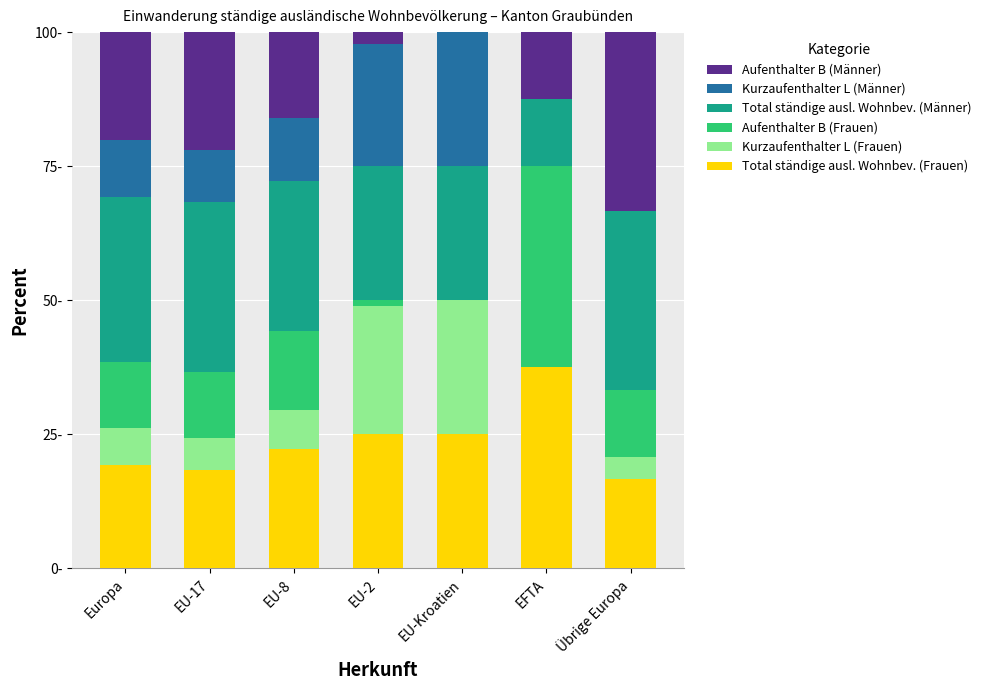

What are all the series names shown in the legend?

Aufenthalter B (Männer), Kurzaufenthalter L (Männer), Total ständige ausl. Wohnbev. (Männer), Aufenthalter B (Frauen), Kurzaufenthalter L (Frauen), Total ständige ausl. Wohnbev. (Frauen)